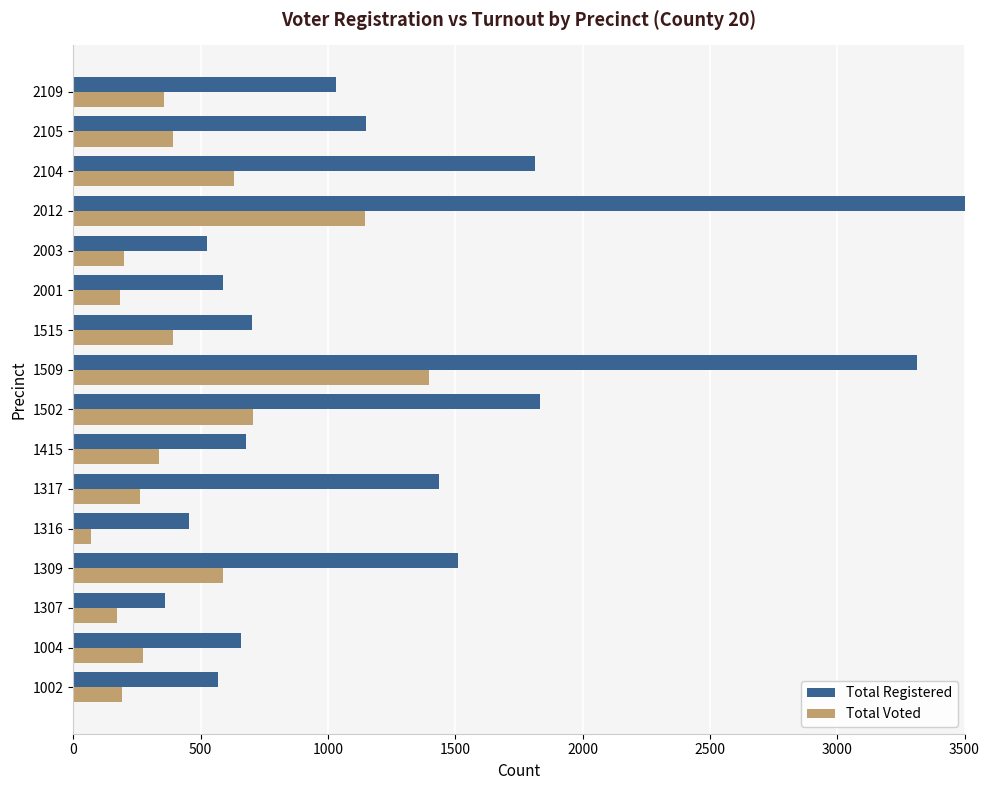

Count the number of categories in the chart.

16